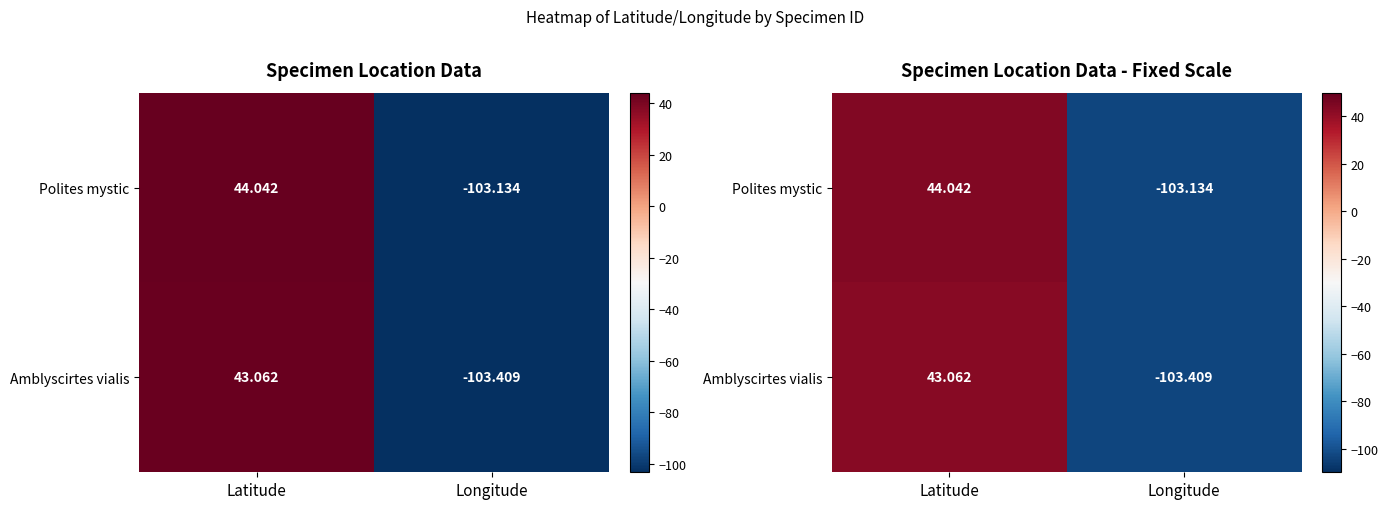

List the series in order of their peak value, highest first.

Polites mystic, Amblyscirtes vialis